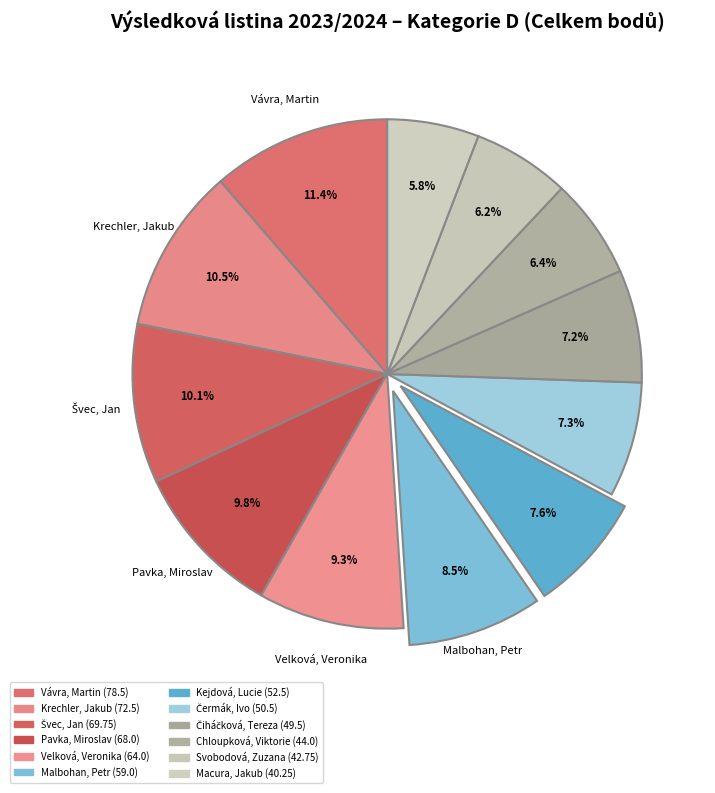

How many segments does this pie chart have?

12